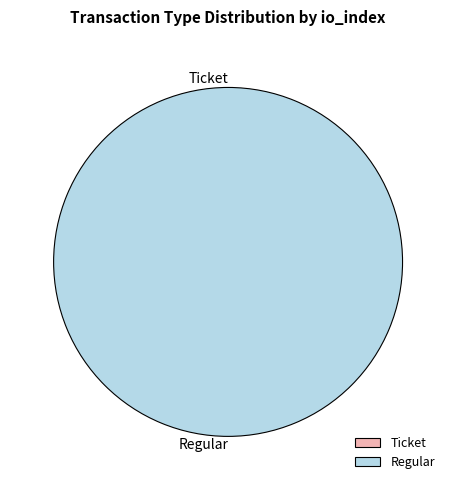

To the nearest percent, what is the difference between the largest and smallest slice percentages?

100%